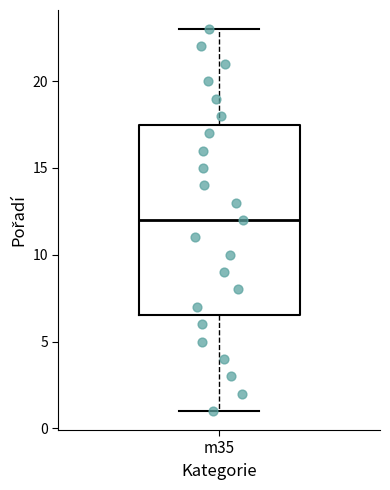

Where does the lower whisker of the box for m35 end on the y-axis? The values are not printed on the chart, so give them approximately, as read against the axis.

1.0